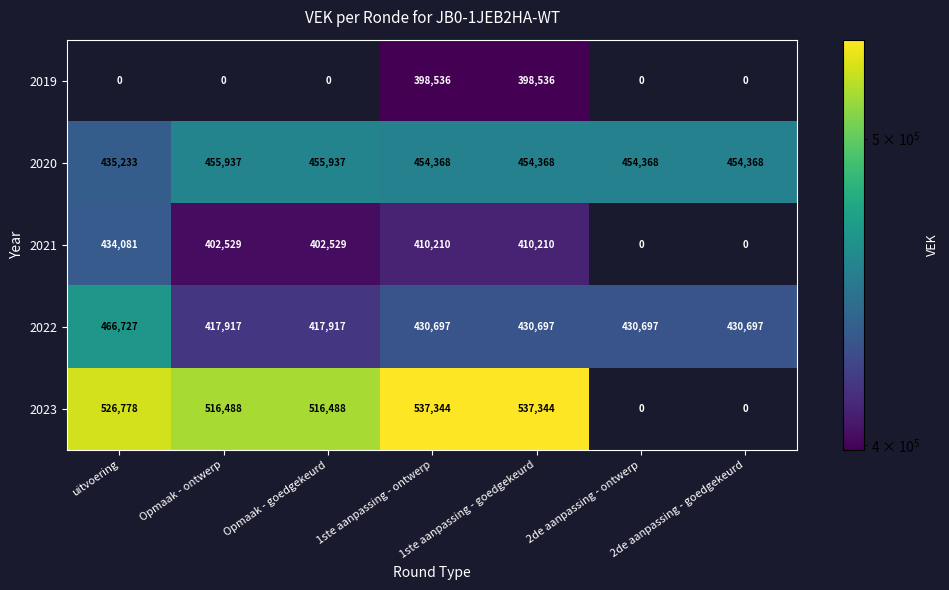

What value does the 2020 series have at 1ste aanpassing - ontwerp?

454368